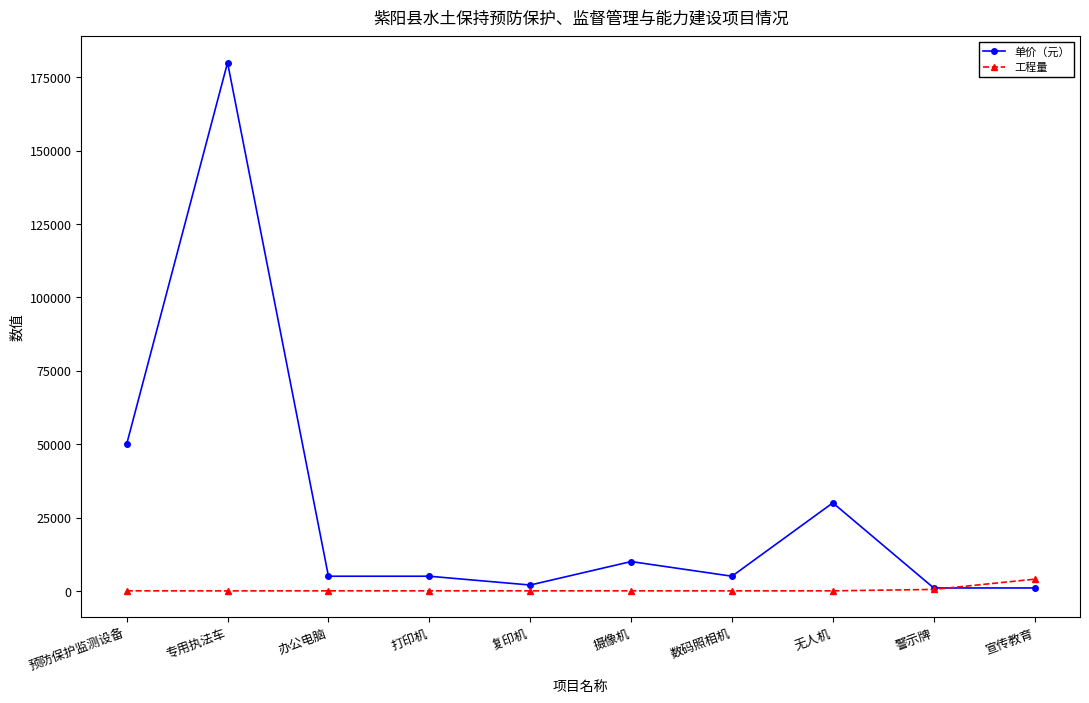

In 工程量, how many points are lower than both neighbors (excluding endpoints)?

2